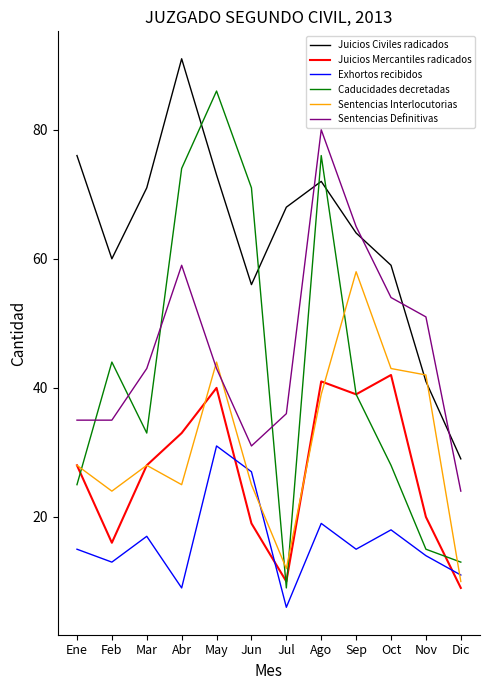

What is the minimum value for Juicios Civiles radicados?

29